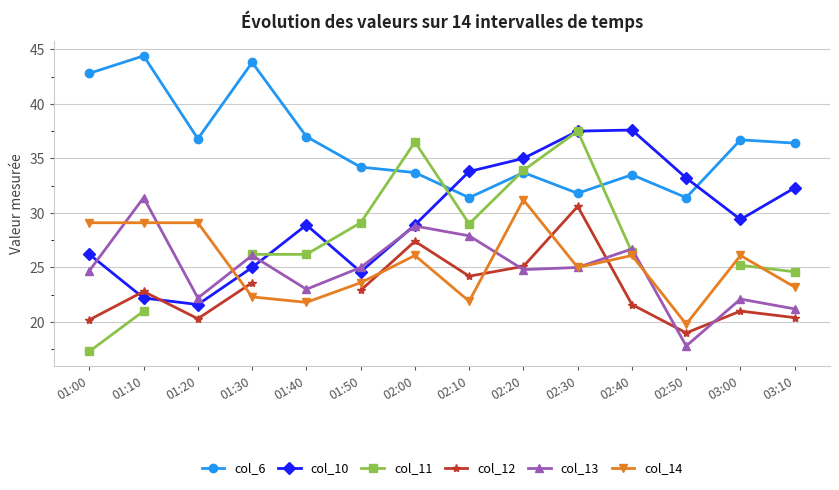

What are all the series names shown in the legend?

col_6, col_10, col_11, col_12, col_13, col_14